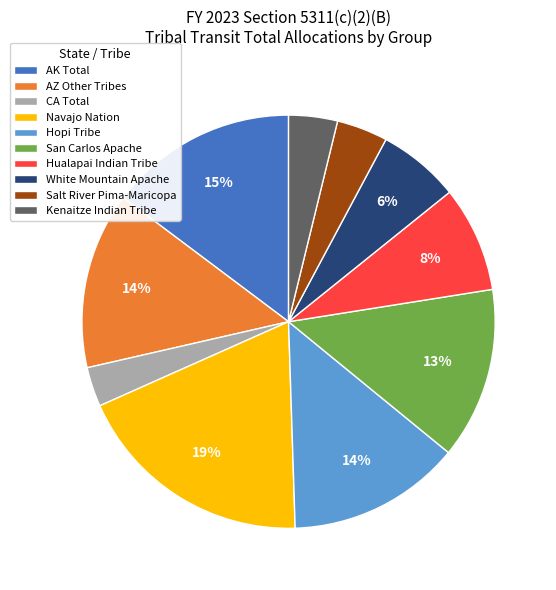

To the nearest percent, what percentage of the pie is AK Total?

15%